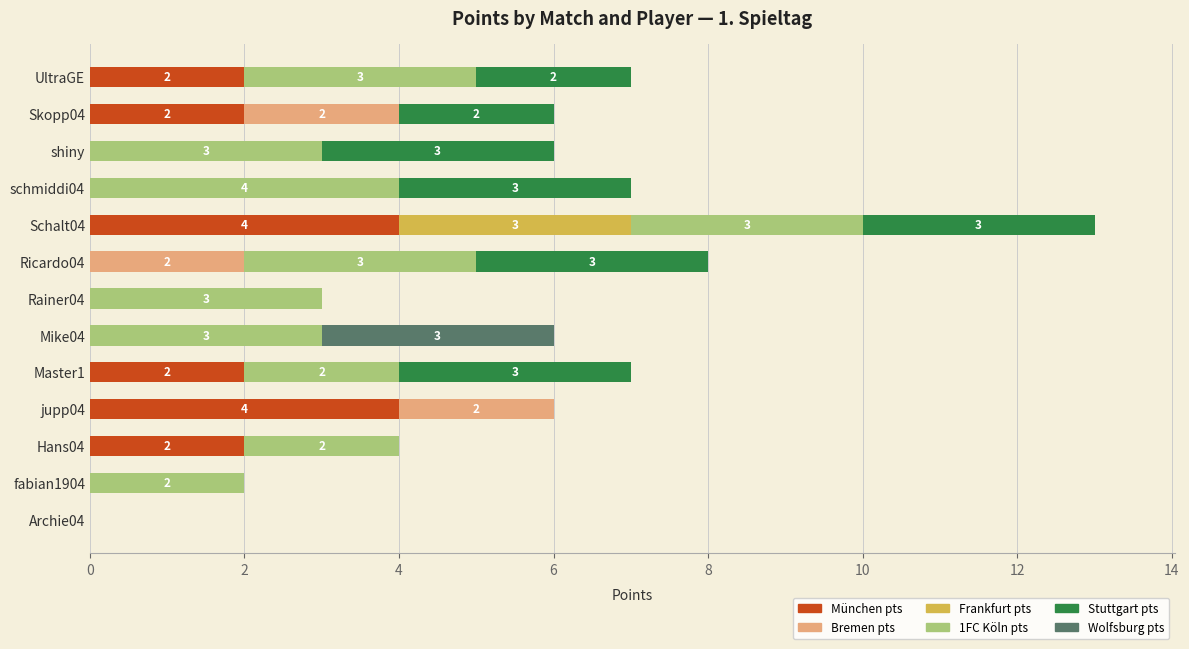

At which category is the sum across all series the highest?

Schalt04